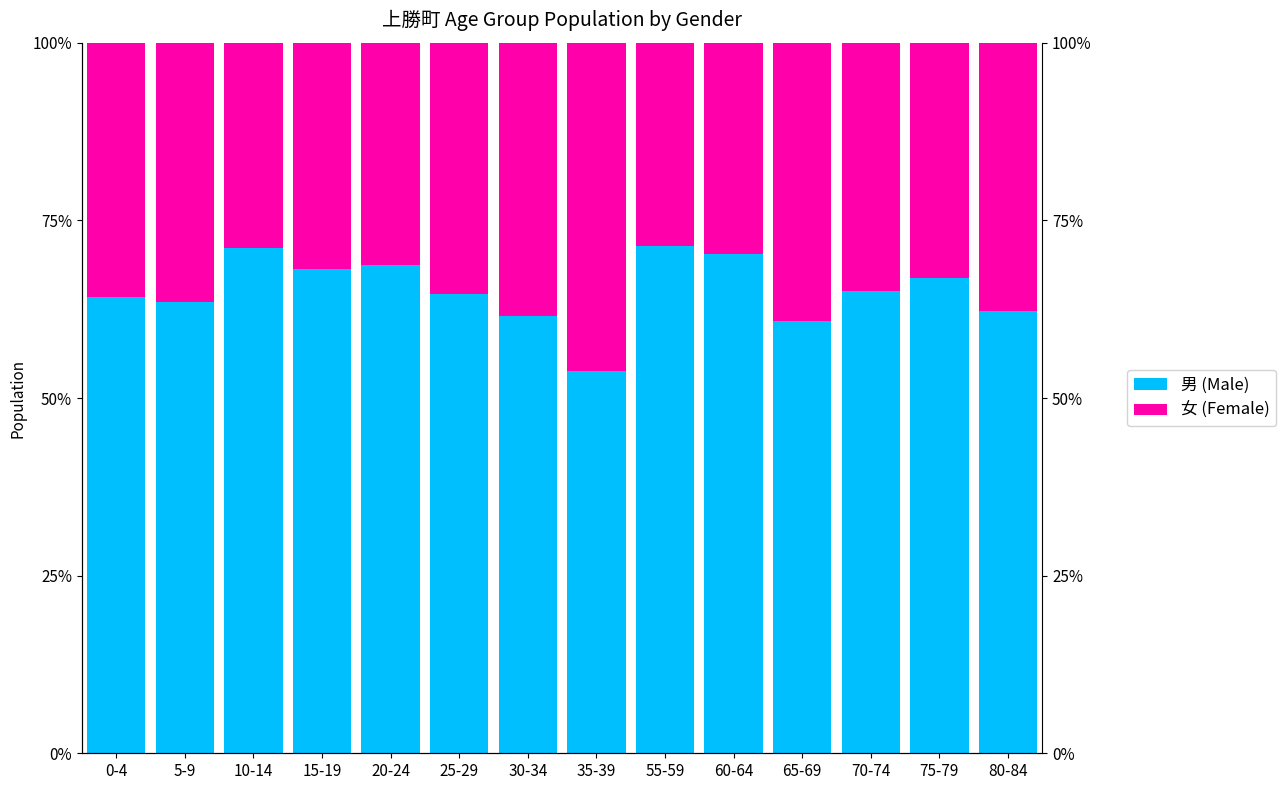

What is the average value of the 男 (Male) series?

65.2